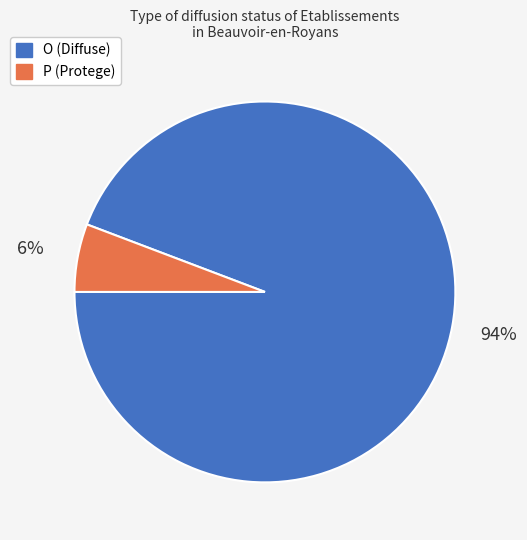

To the nearest percent, what percentage of the pie is O?

94%